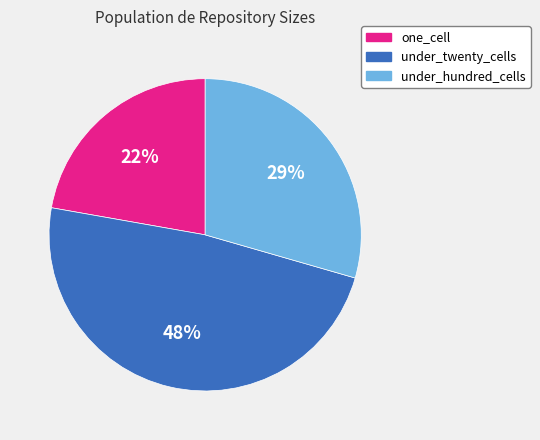

To the nearest percent, what portion does under_hundred_cells represent?

29%